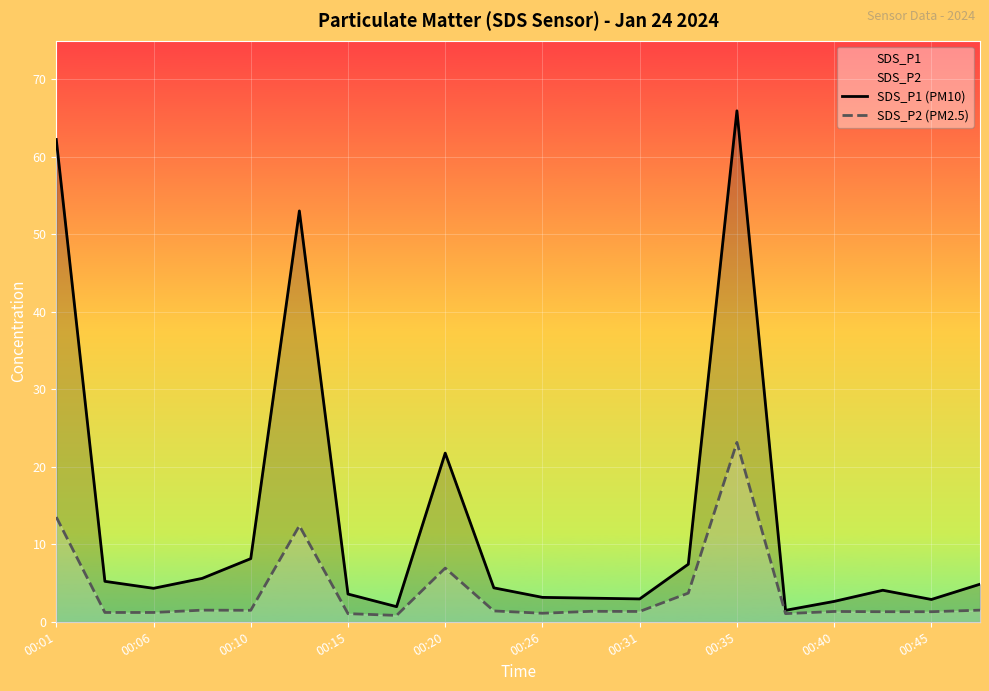

Which series has the widest spread of values?

SDS_P1 (PM10)